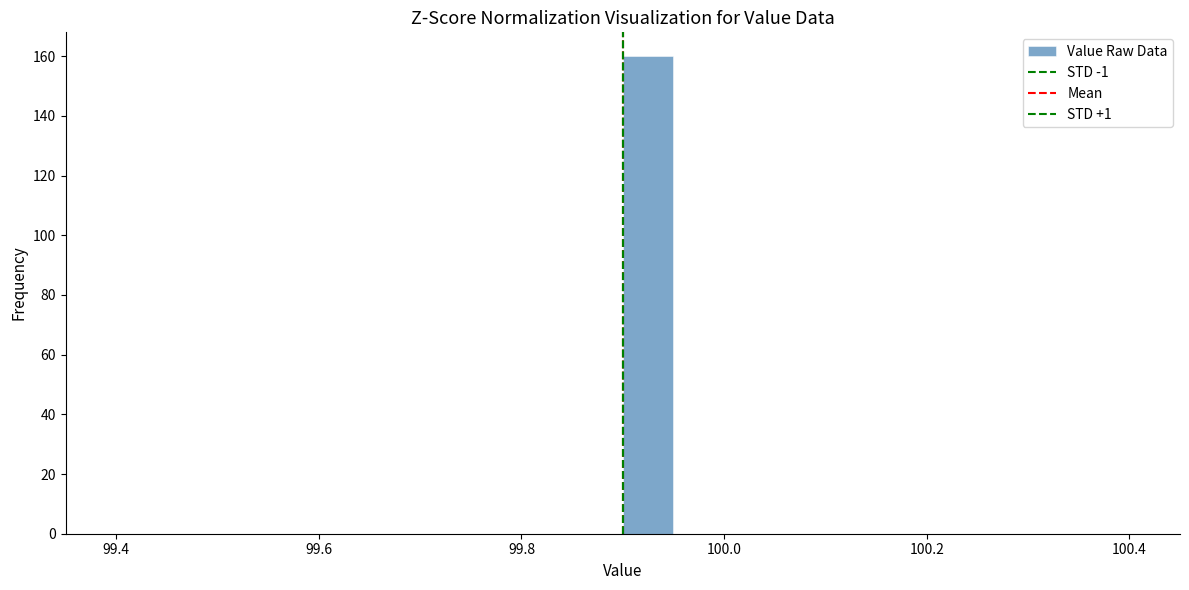

Around what value on the x-axis is the tallest bar? Give the approximate position of its centre, as read against the axis.

99.92